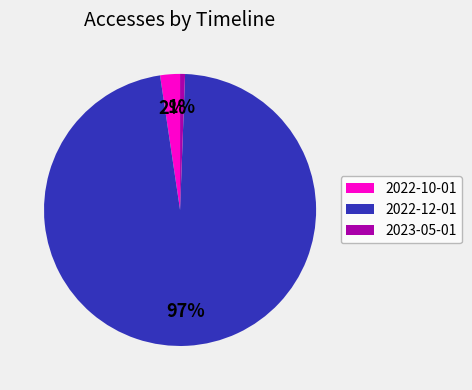

Which has a higher value, 2023-05-01 or 2022-12-01?

2022-12-01